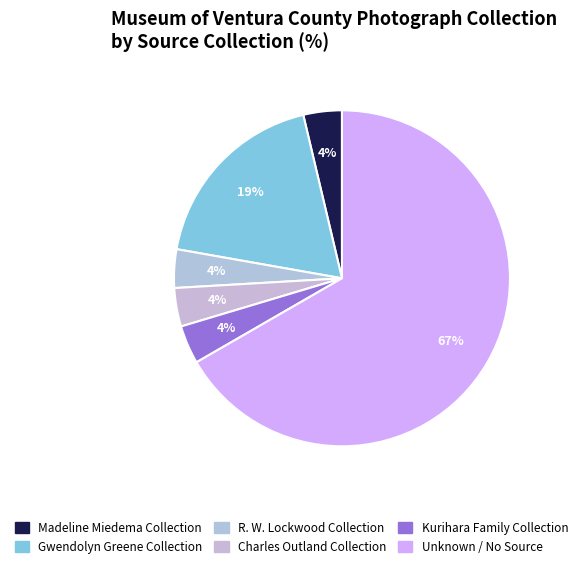

Which has a higher value, Gwendolyn Greene Collection or Kurihara Family Collection?

Gwendolyn Greene Collection